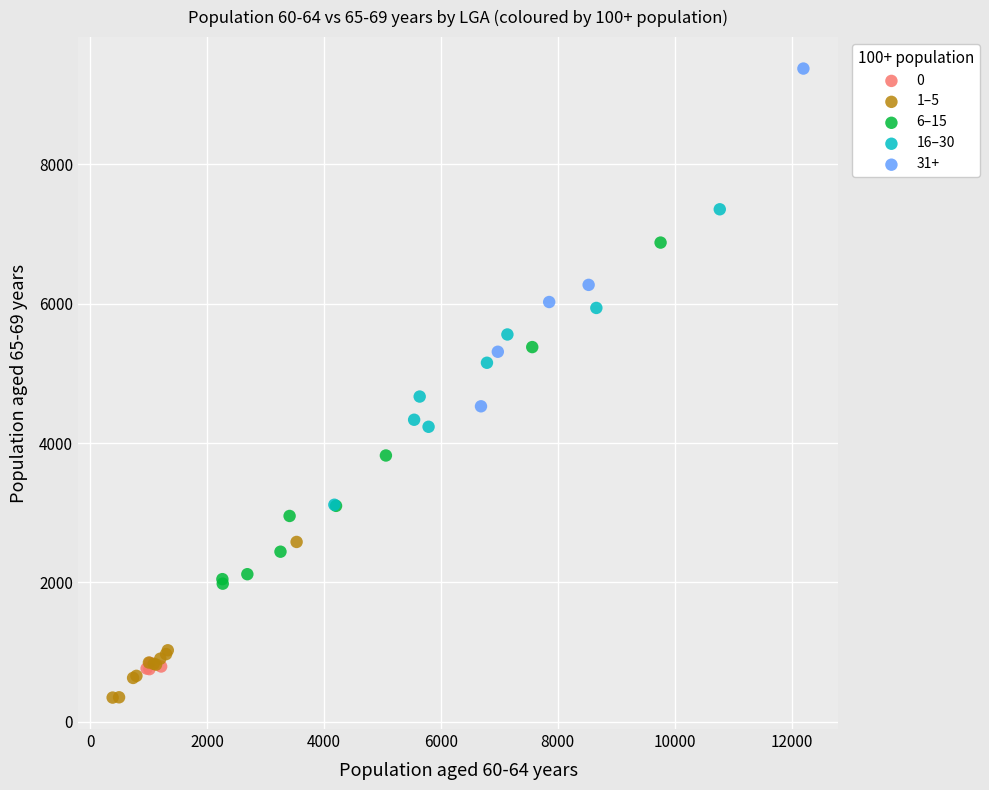

What are all the series names shown in the legend?

0, 1–5, 6–15, 16–30, 31+